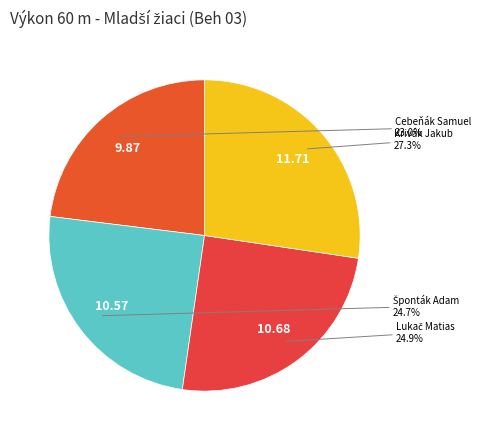

How many segments does this pie chart have?

4